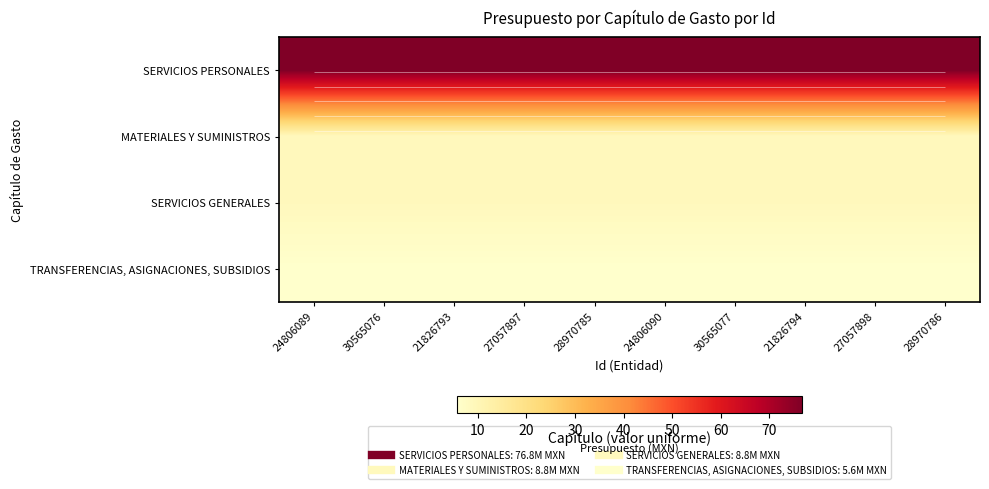

What is the average value of the TRANSFERENCIAS, ASIGNACIONES, SUBSIDIOS series?

5.6